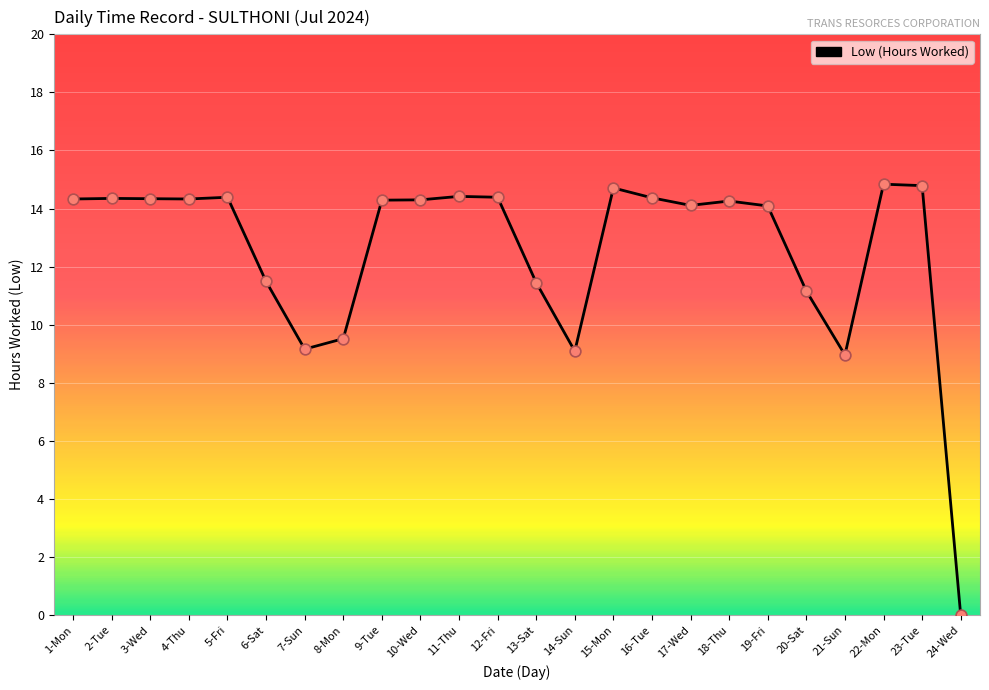

What is the ratio of the value at 17-Wed to the value at 12-Fri?

1.0